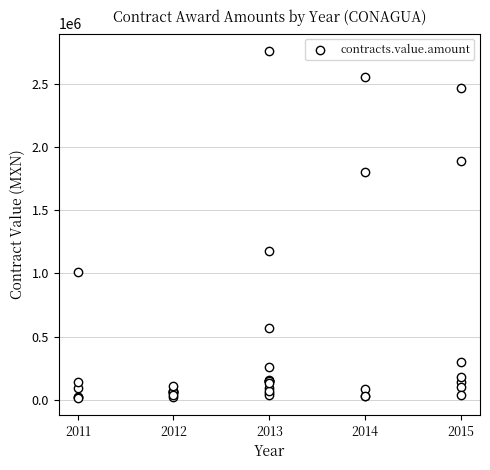

What Y value in the scatter plot is closest to 1387965?

1177792.0